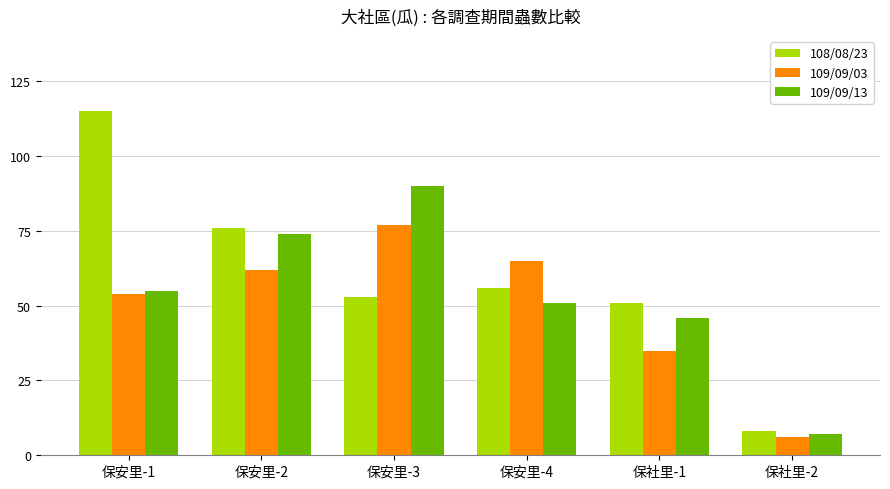

How many bars are there in total?

18